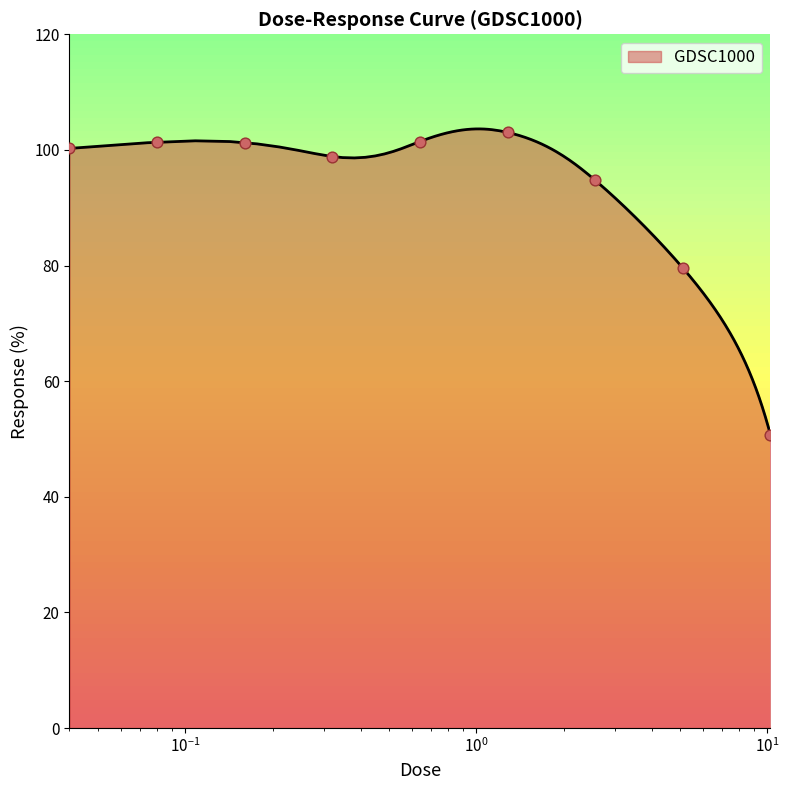

What is the ratio of the value at 0.32 to the value at 5.12?

1.2